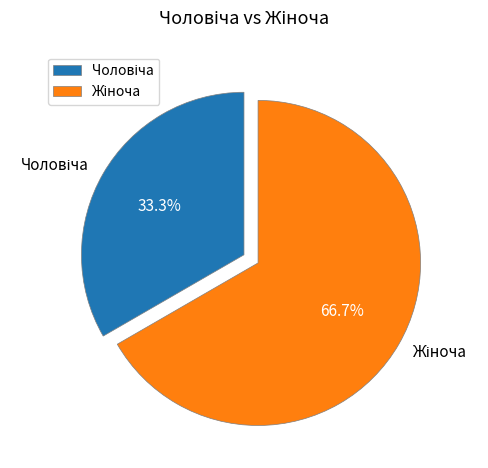

Is there a majority slice in this chart?

Yes